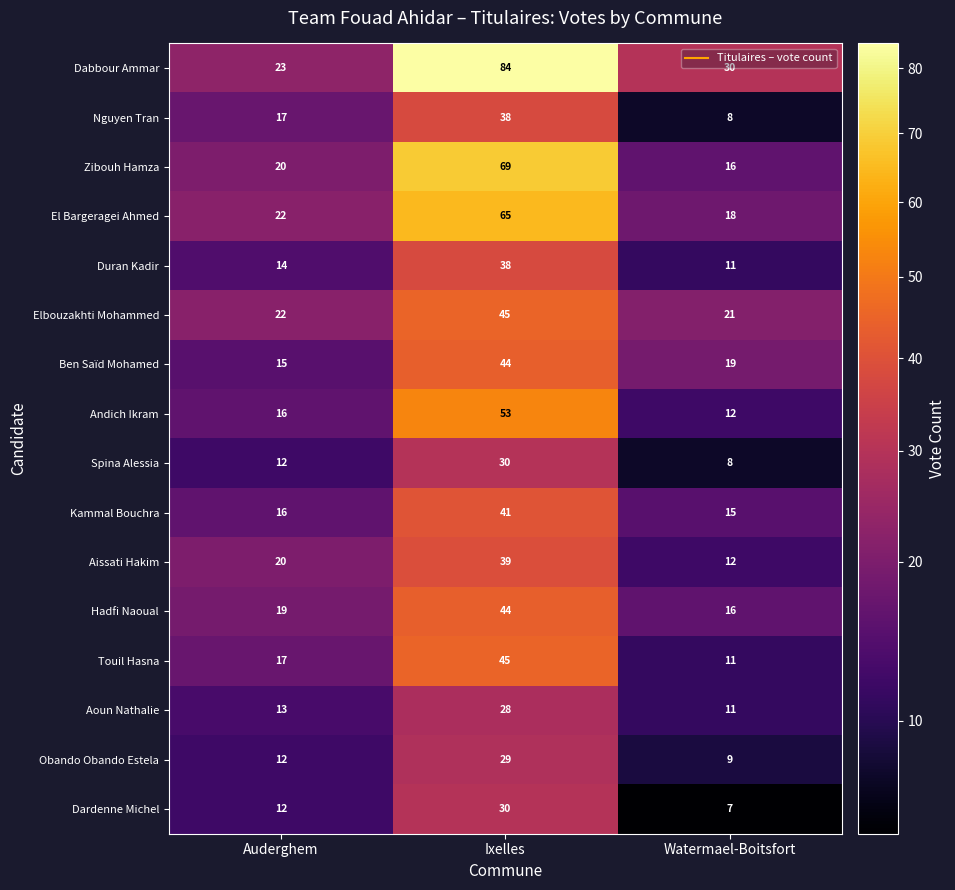

The value of Andich Ikram at Auderghem is 16. True or false?

True